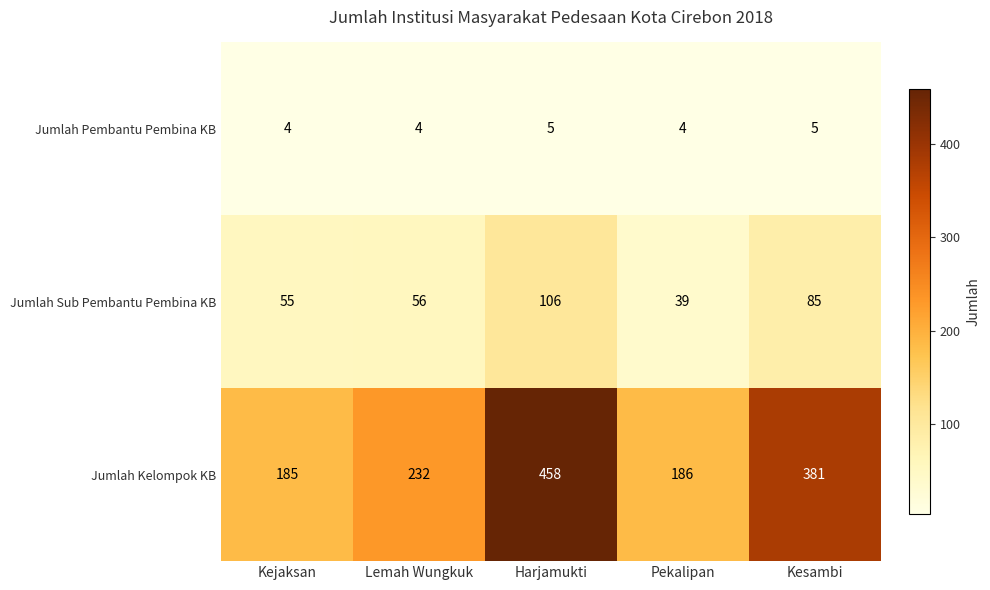

Which series changed the most between Kejaksan and Lemah Wungkuk?

Jumlah Kelompok KB